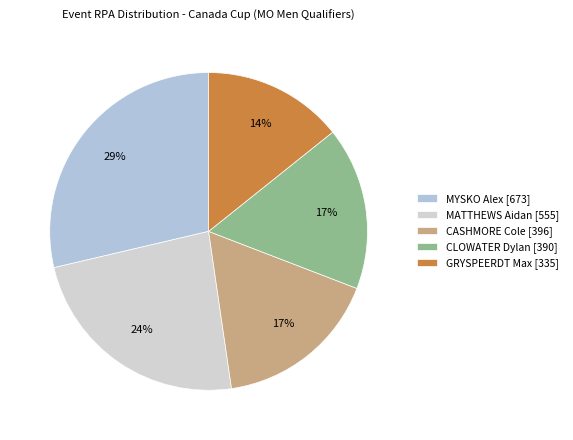

How many segments does this pie chart have?

5